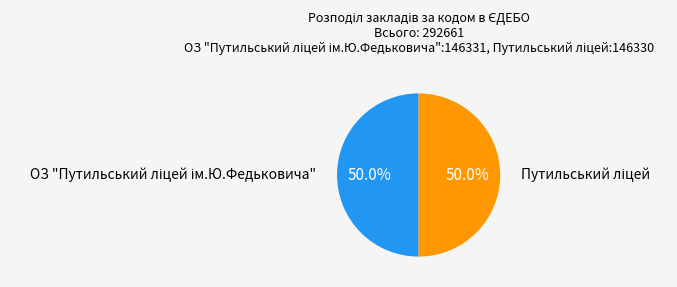

Combined, what portion of the pie is Путильський ліцей and ОЗ "Путильський ліцей ім.Ю.Федьковича"?

100.0%